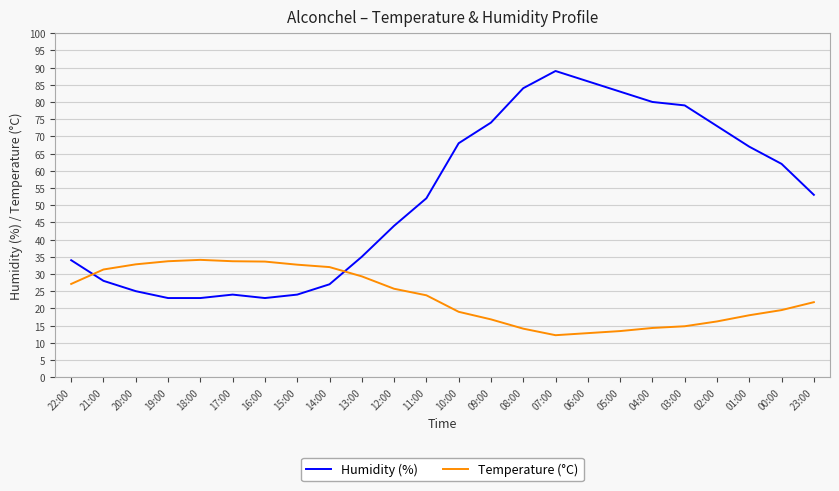

Is the value of Temperature (°C) at 06:00 greater than the value of Humidity (%) at 12:00?

No